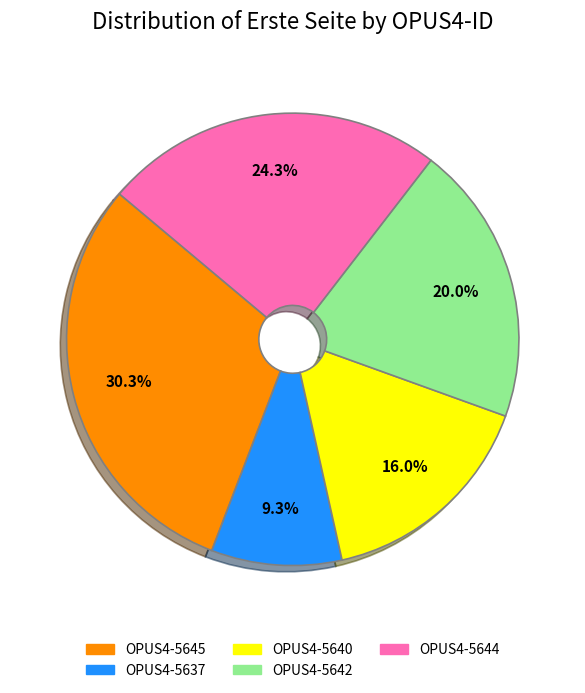

To the nearest percent, what is the combined percentage of OPUS4-5644 and OPUS4-5640?

40%